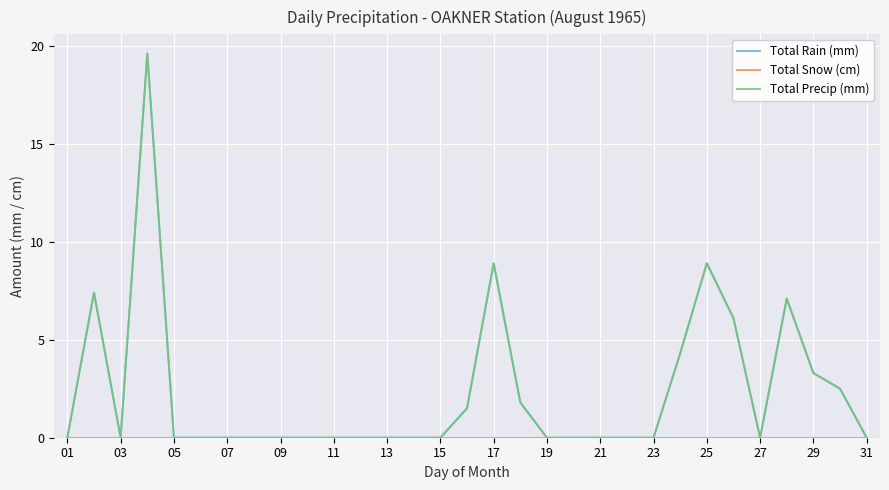

Is this an area chart (filled region under the line)?

No